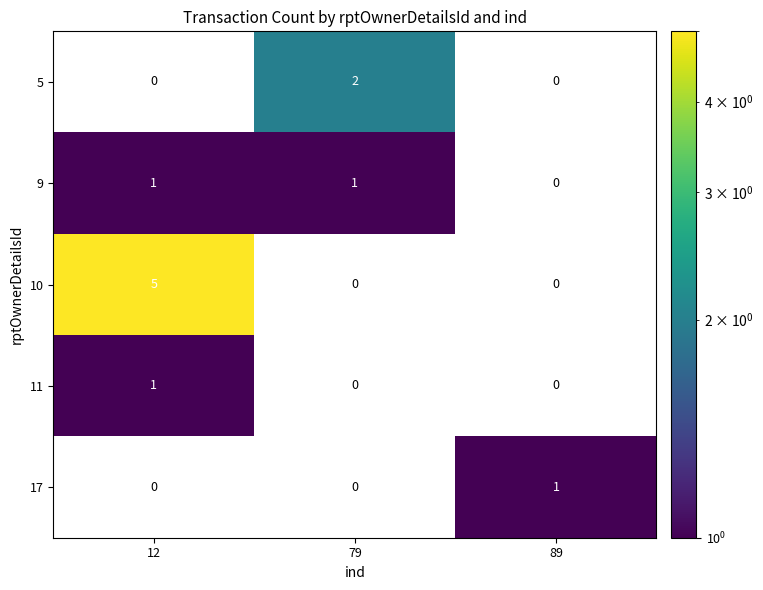

How many positive values does the 9 series have?

2